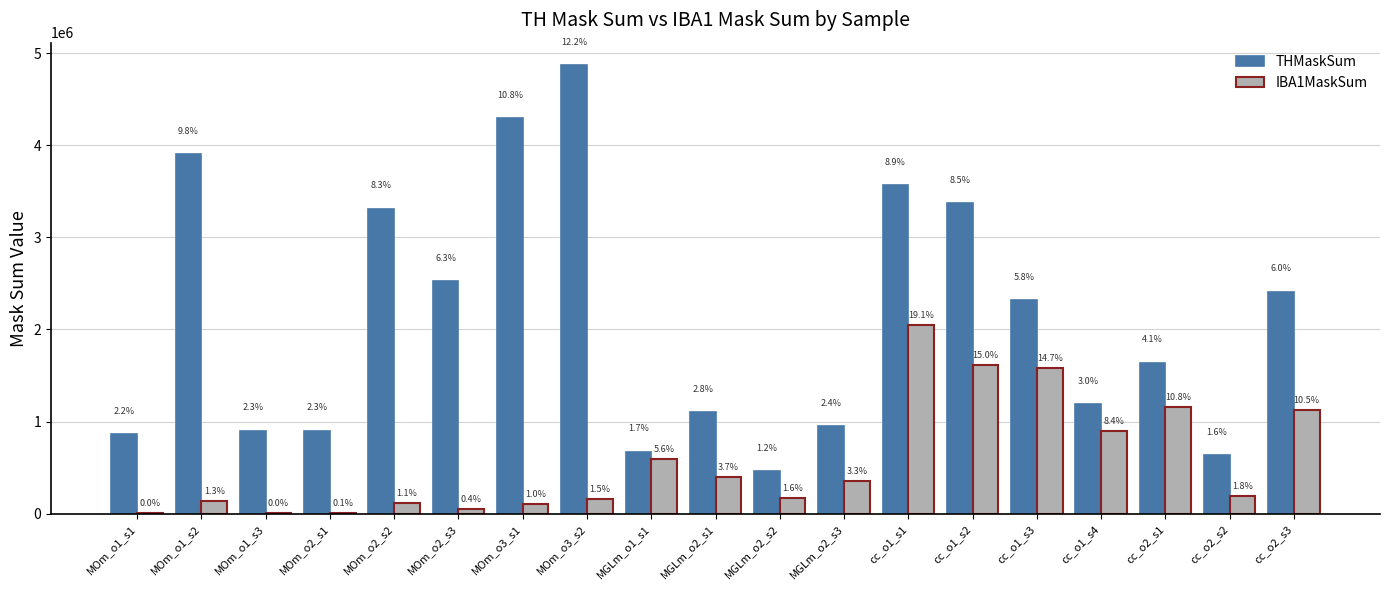

What are all the series names shown in the legend?

THMaskSum, IBA1MaskSum